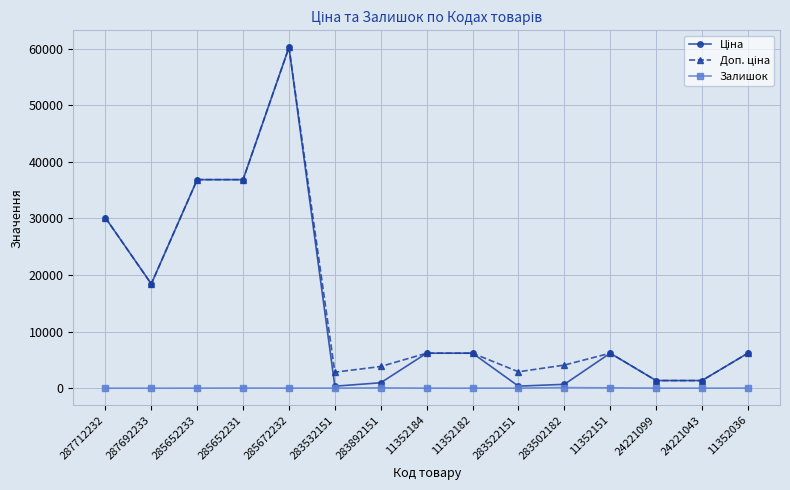

What is the spread (max minus min) of values at 287692233?

18420.9